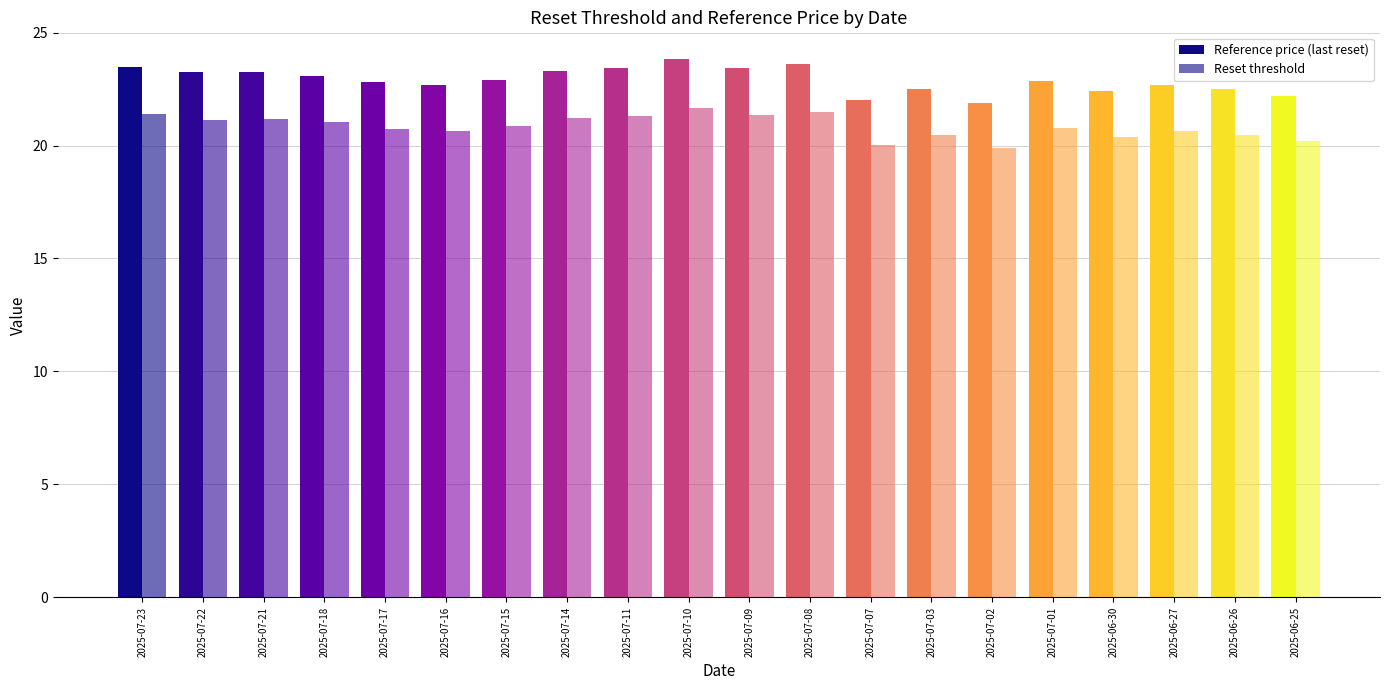

Which series has the widest spread of values?

Reference price (last reset)